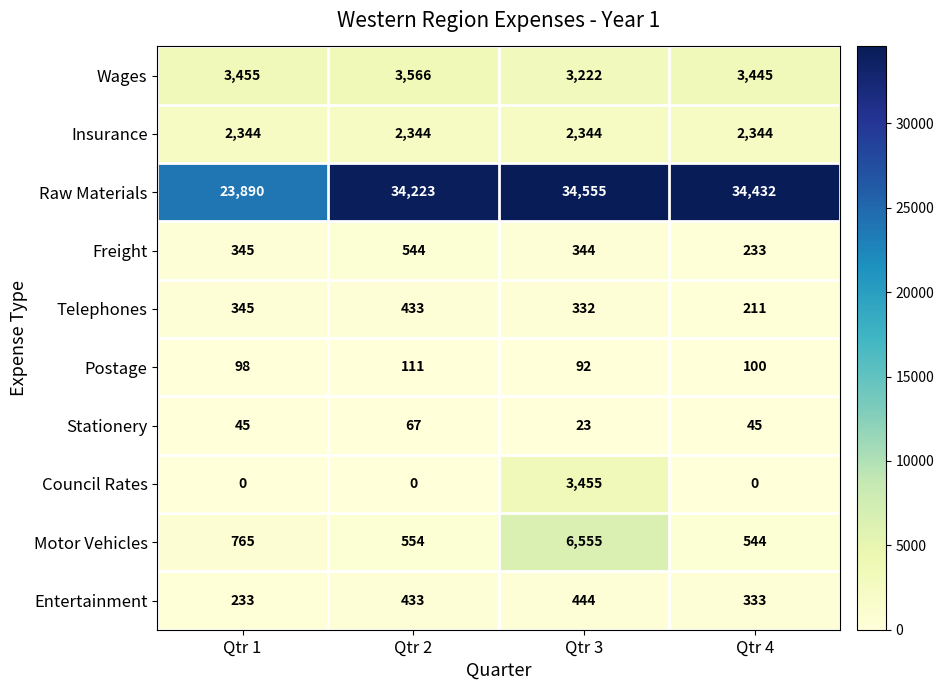

Which series has the widest spread of values?

Raw Materials